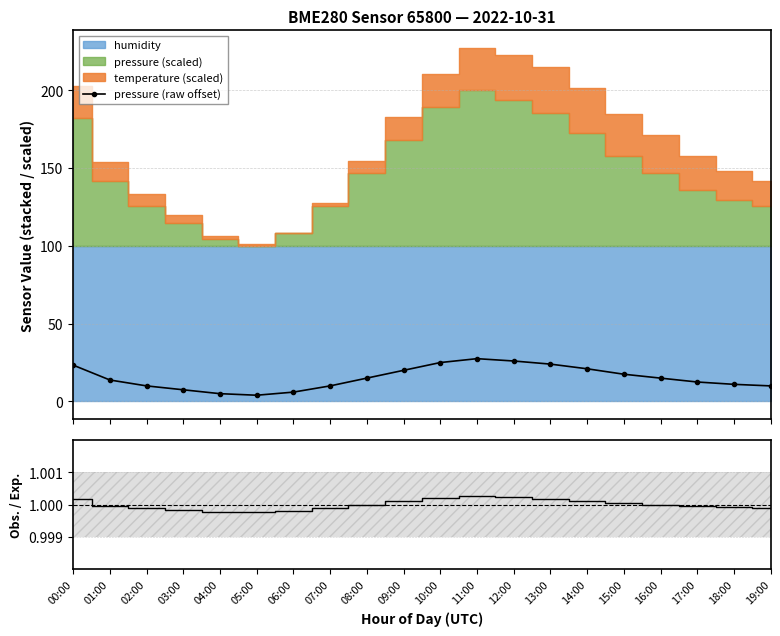

What position from the right is 02:00?

18